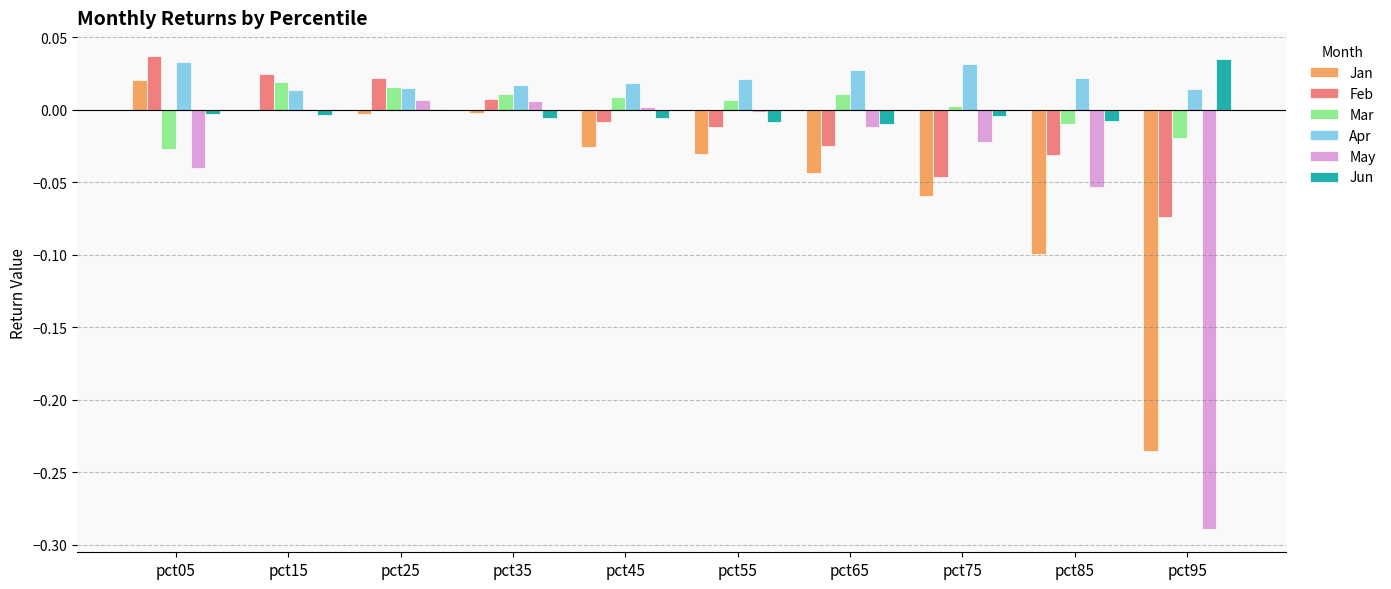

Which series has the largest total across all categories?

Apr